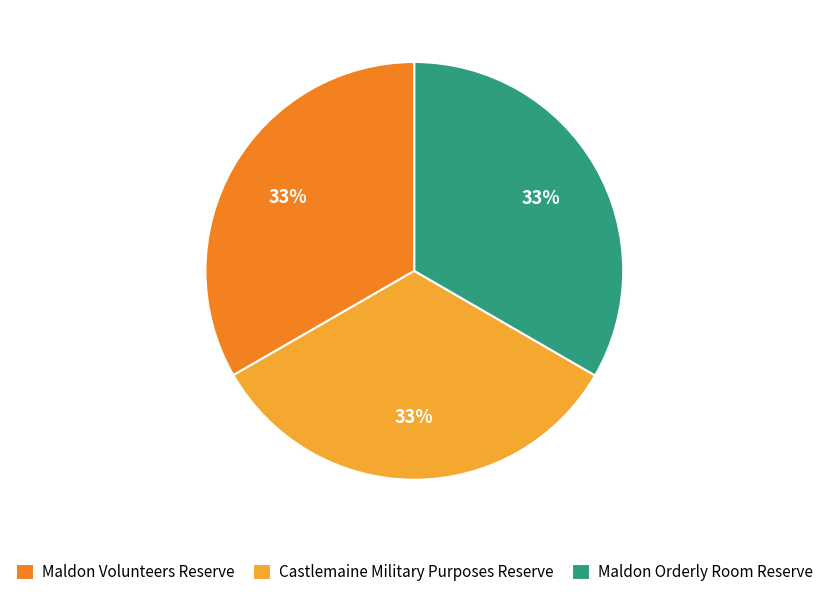

Is there any slice that represents more than half of the pie?

No